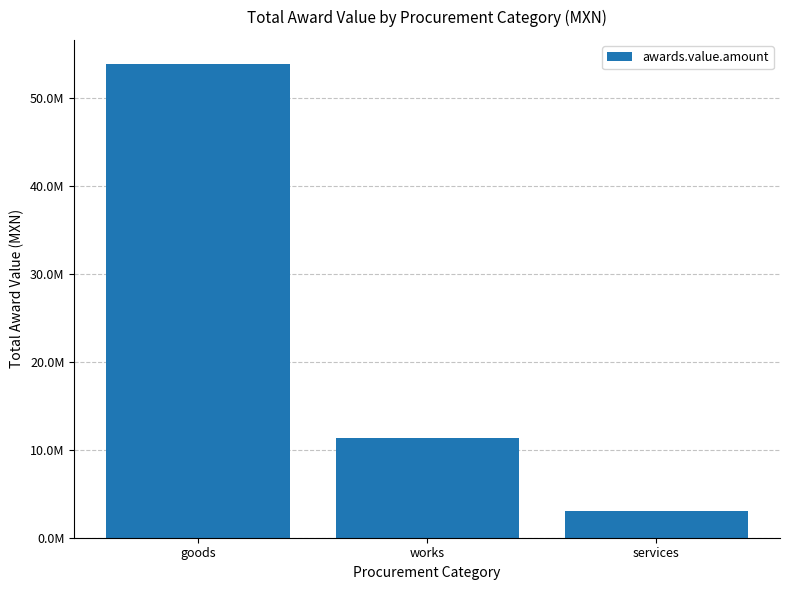

What is the label of the 1st bar from the right?

services